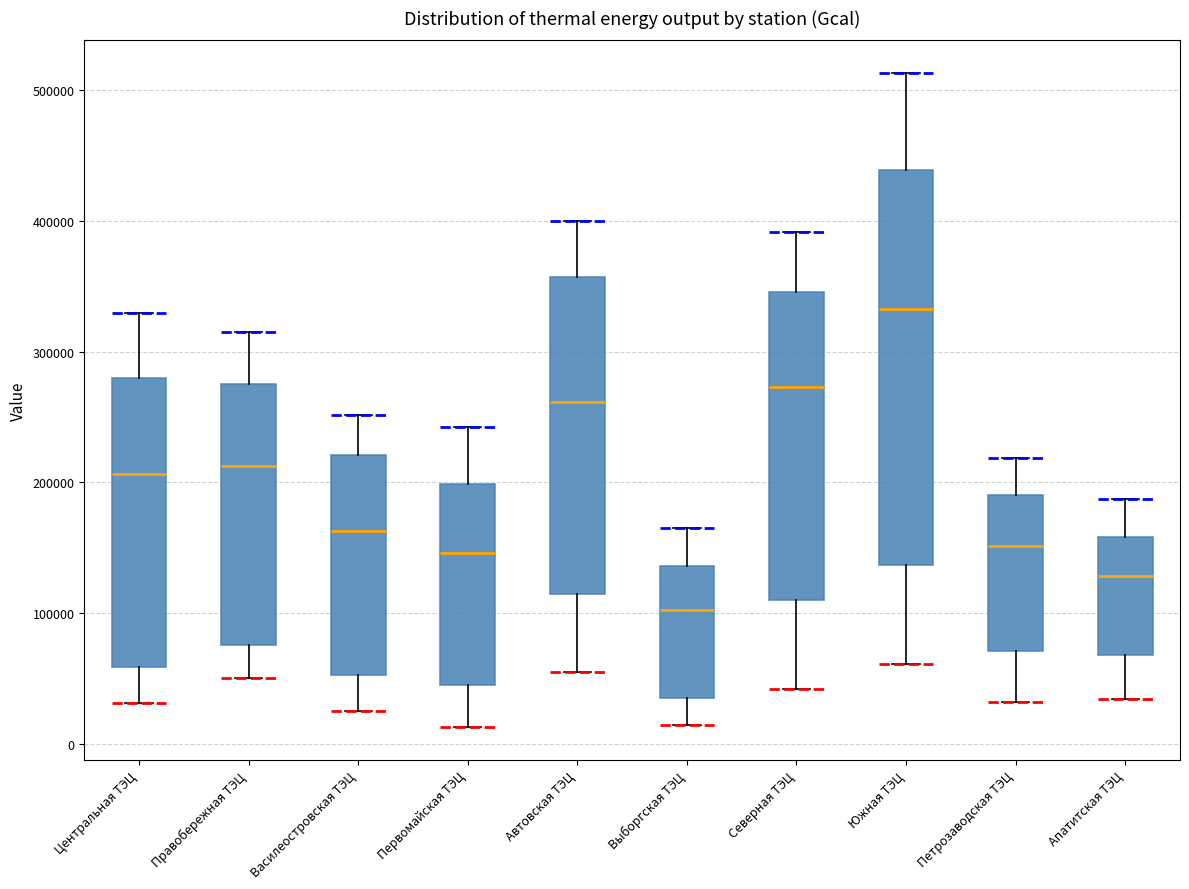

Comparing the boxes themselves (not the whiskers), which one is the tallest?

Южная ТЭЦ